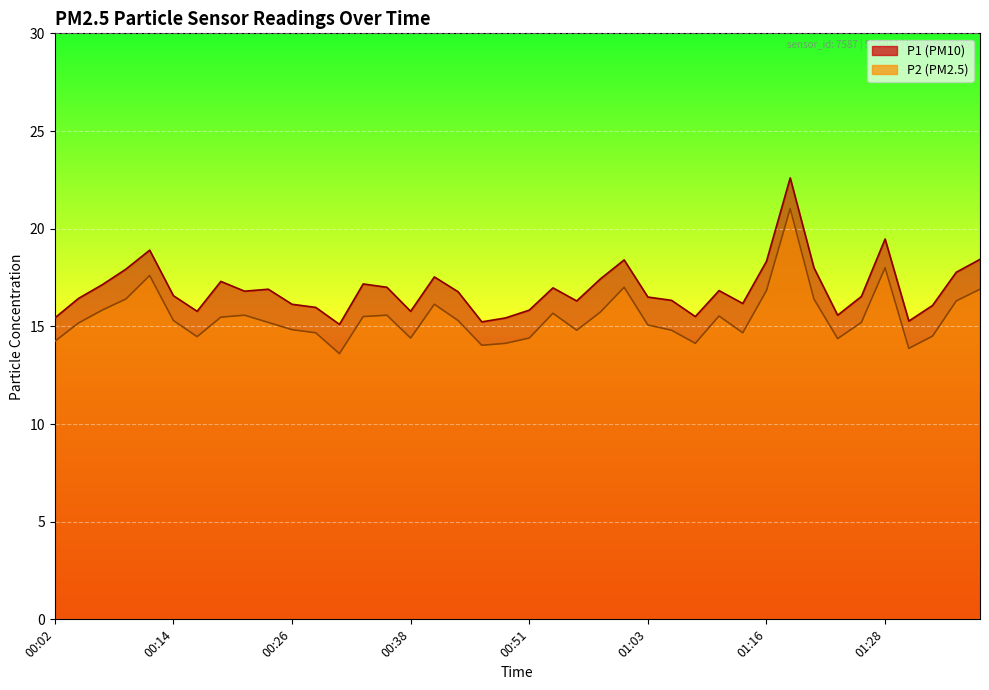

True or false: P1 and P2 cross at least once.

False